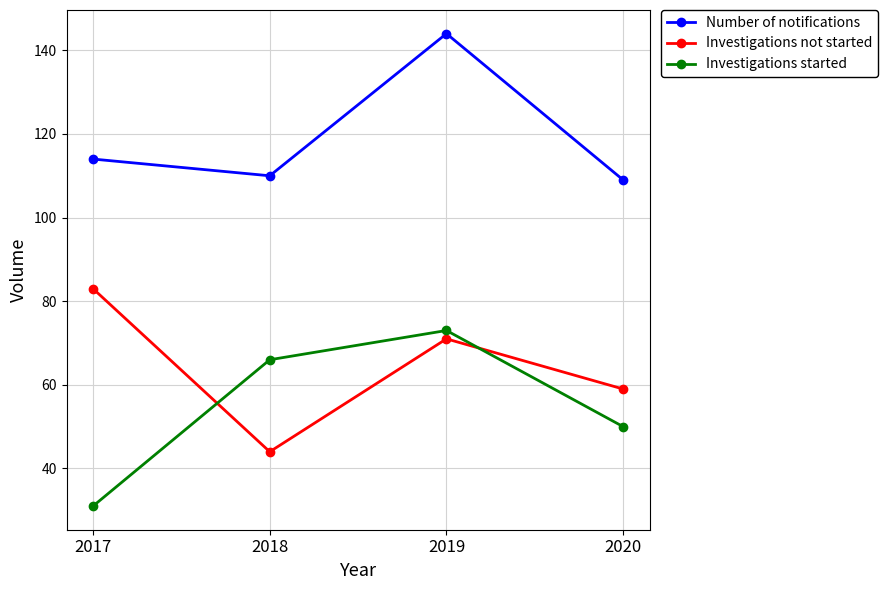

At which category is the sum across all series the highest?

2019